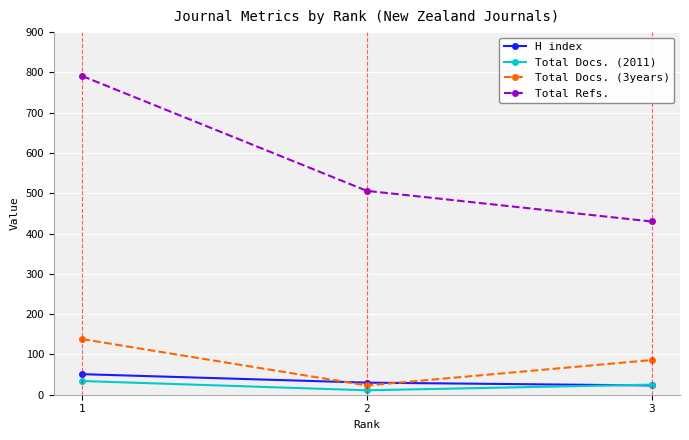

Which series has the largest range (max minus min)?

Total Refs.